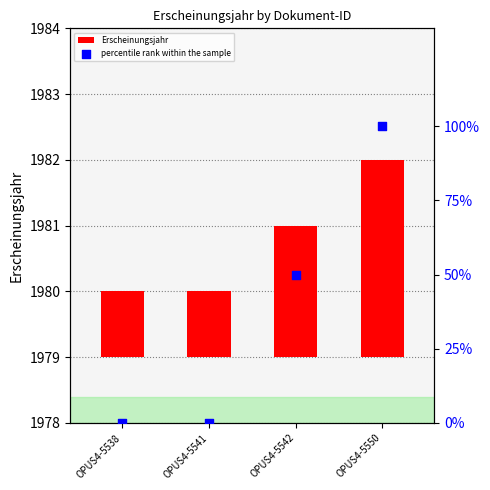

Which series has the largest Y range (max minus min)?

percentile rank within the sample